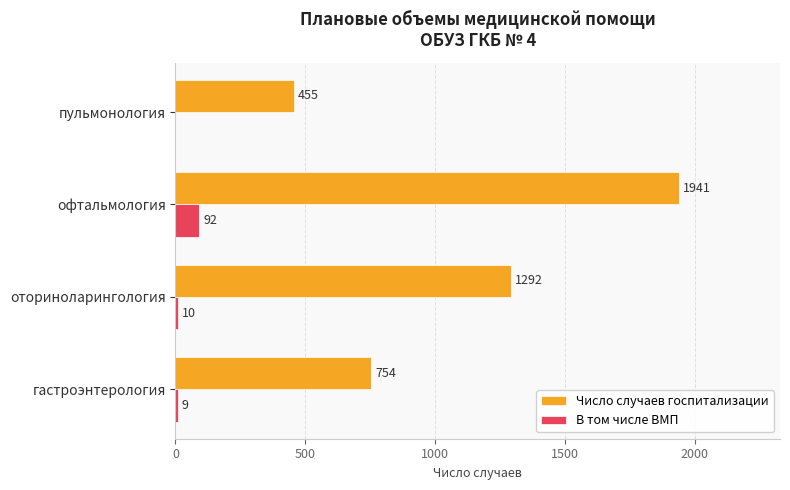

At which label does В том числе ВМП reach its peak?

офтальмология